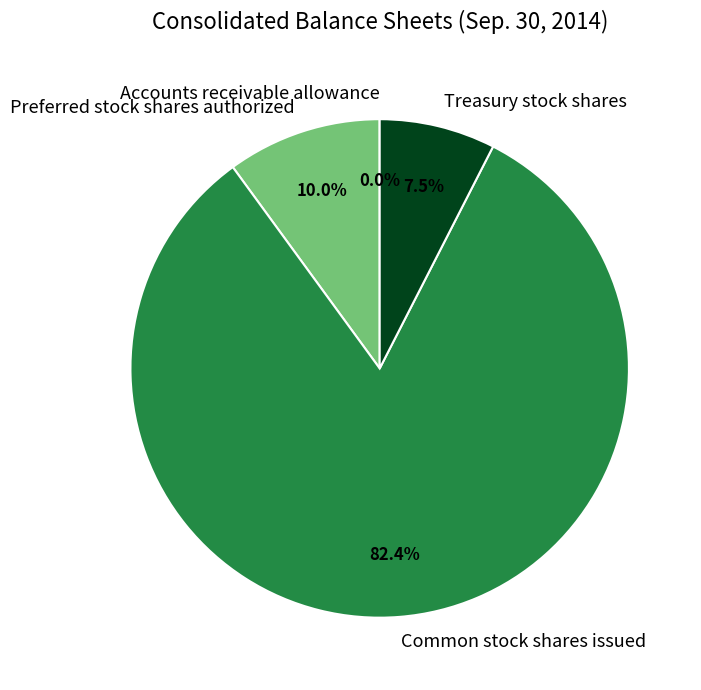

Is there any slice that represents more than half of the pie?

Yes